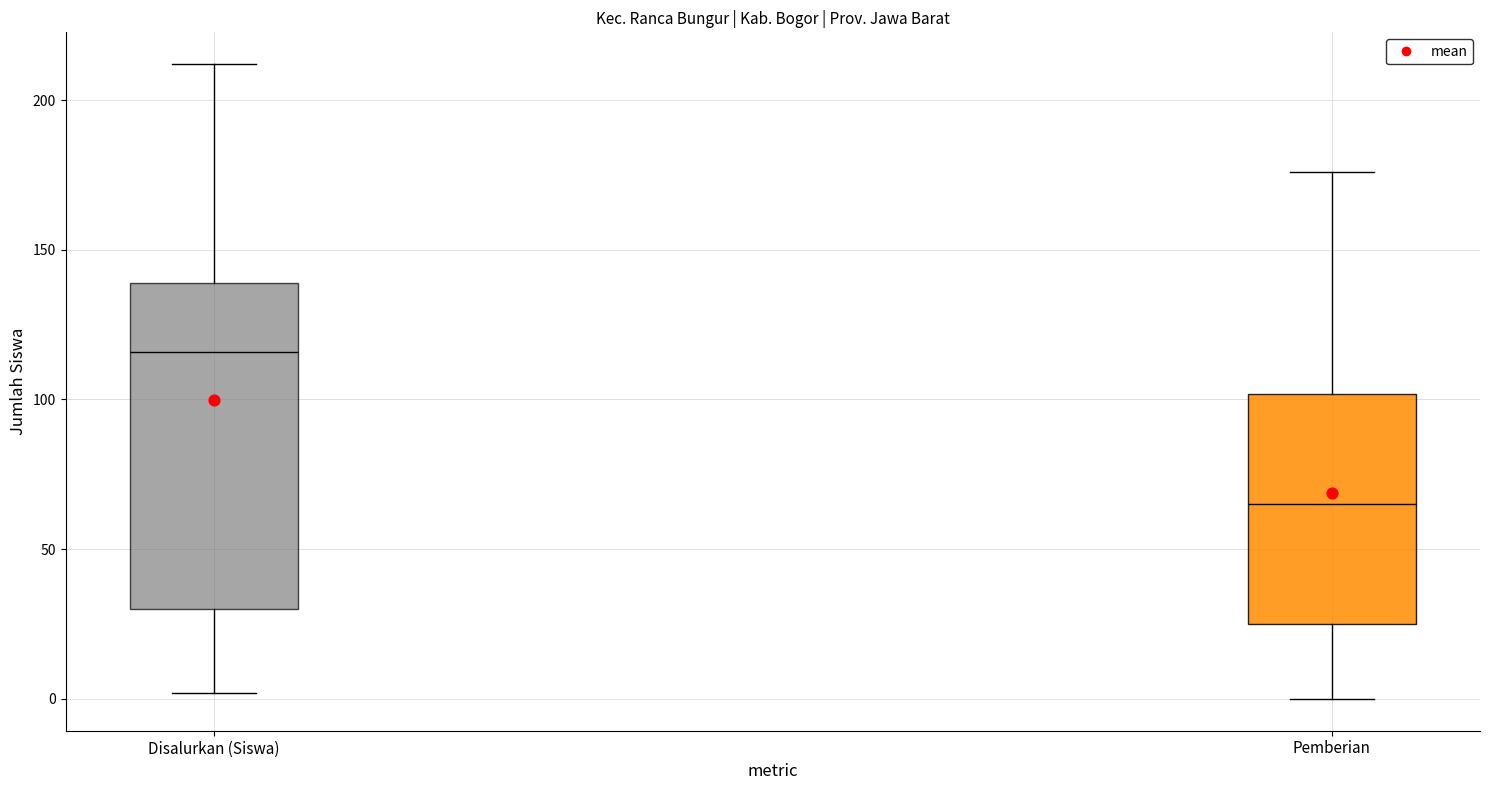

Which box's median line is the highest?

Disalurkan (Siswa)